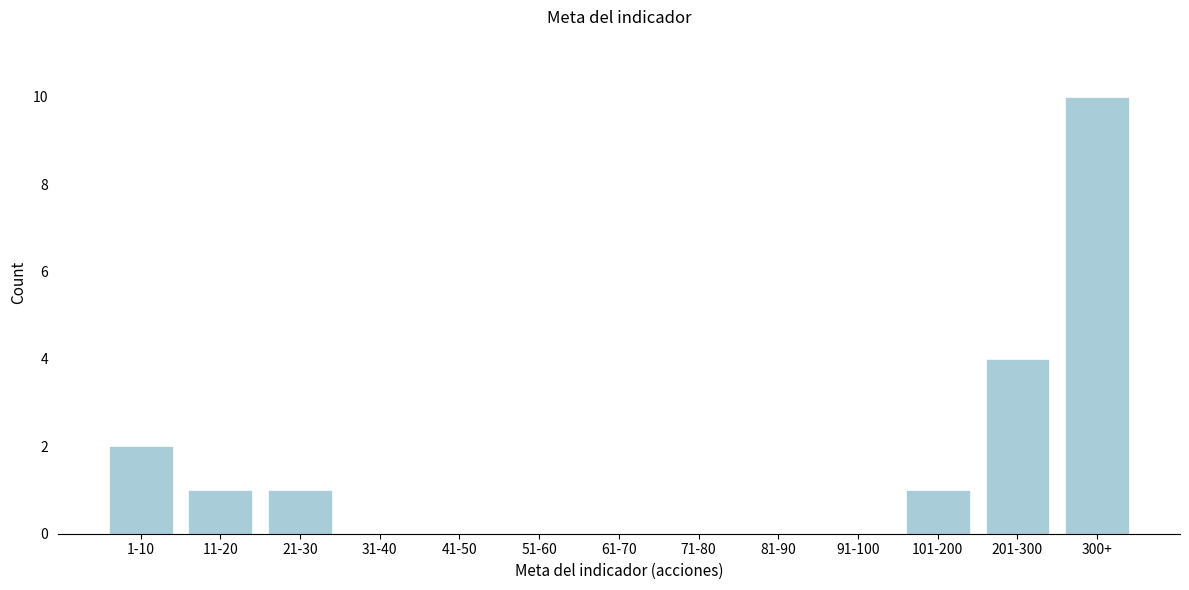

Reading left to right, what are all the values shown in this chart?

1-10=2	11-20=1	21-30=1	31-40=0	41-50=0	51-60=0	61-70=0	71-80=0	81-90=0	91-100=0	101-200=1	201-300=4	300+=10